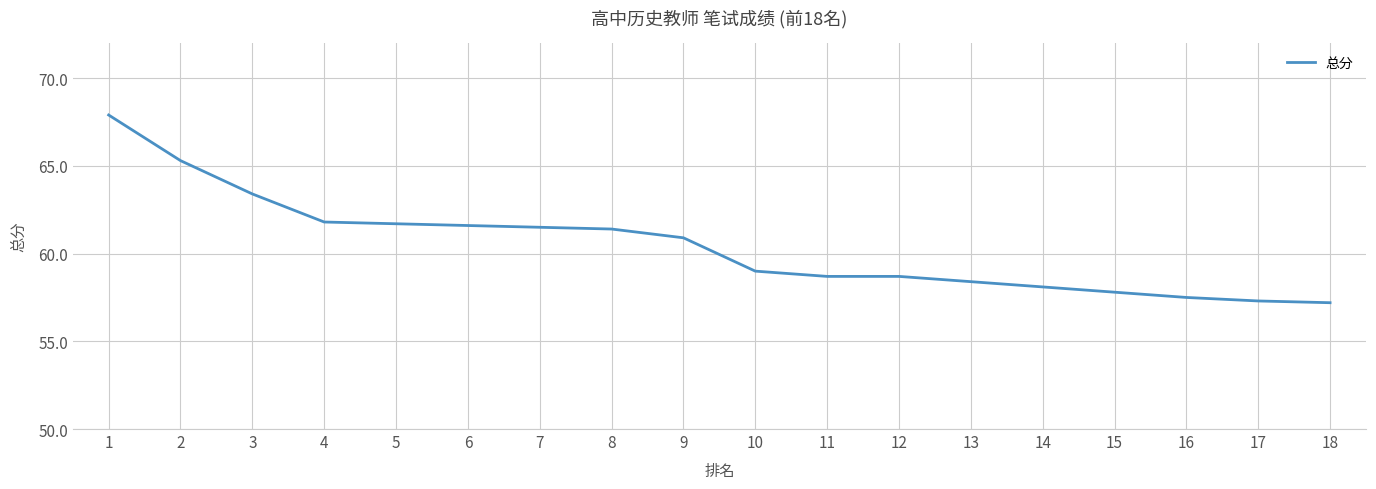

What is the change in value from 9 to 14?

-2.8